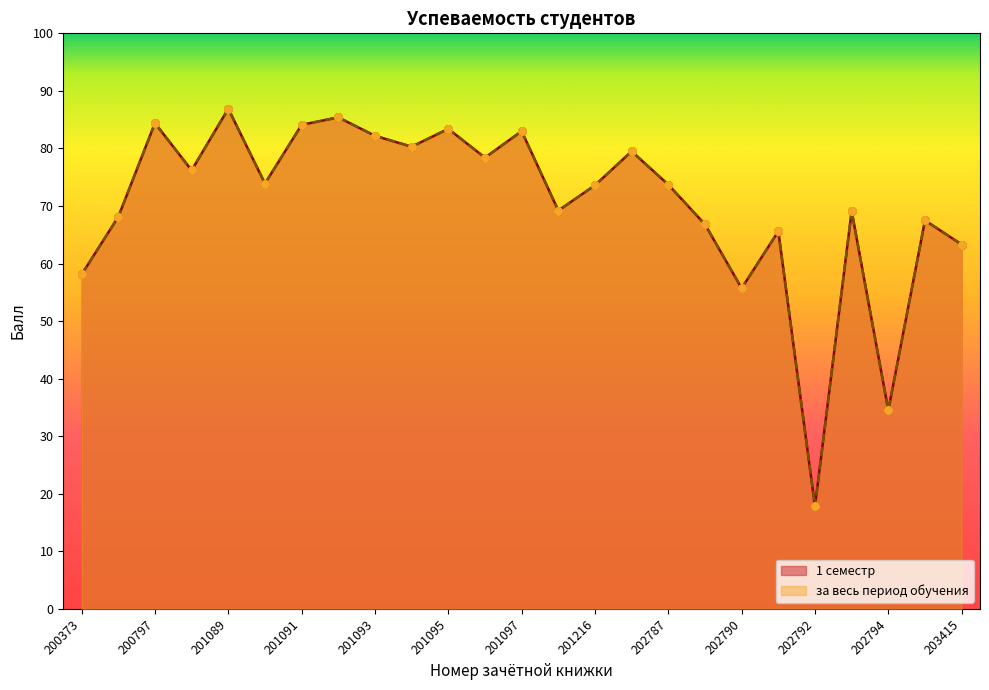

What are all the series names shown in the legend?

1 семестр, за весь период обучения